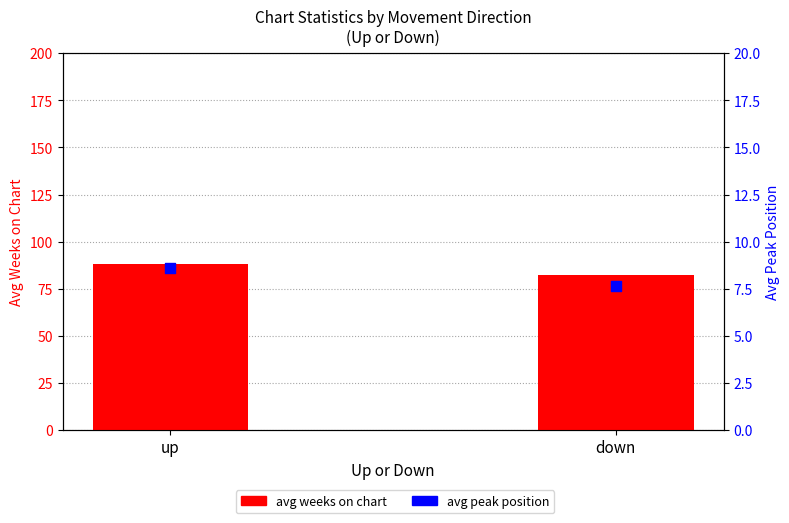

Which series has the largest total across all categories?

avg weeks on chart